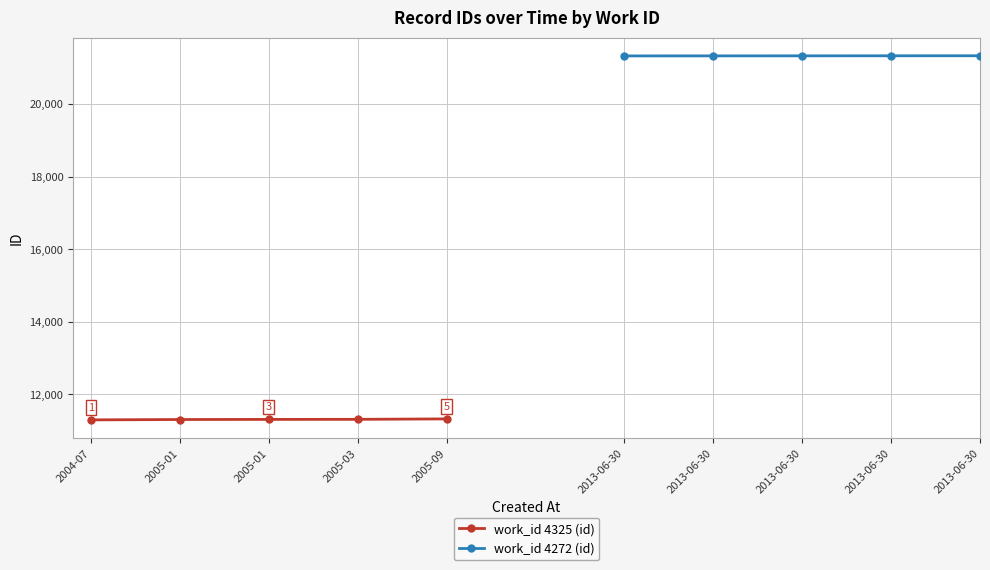

What value does the work_id 4272 (id) series have at 2013-06-30?

21331